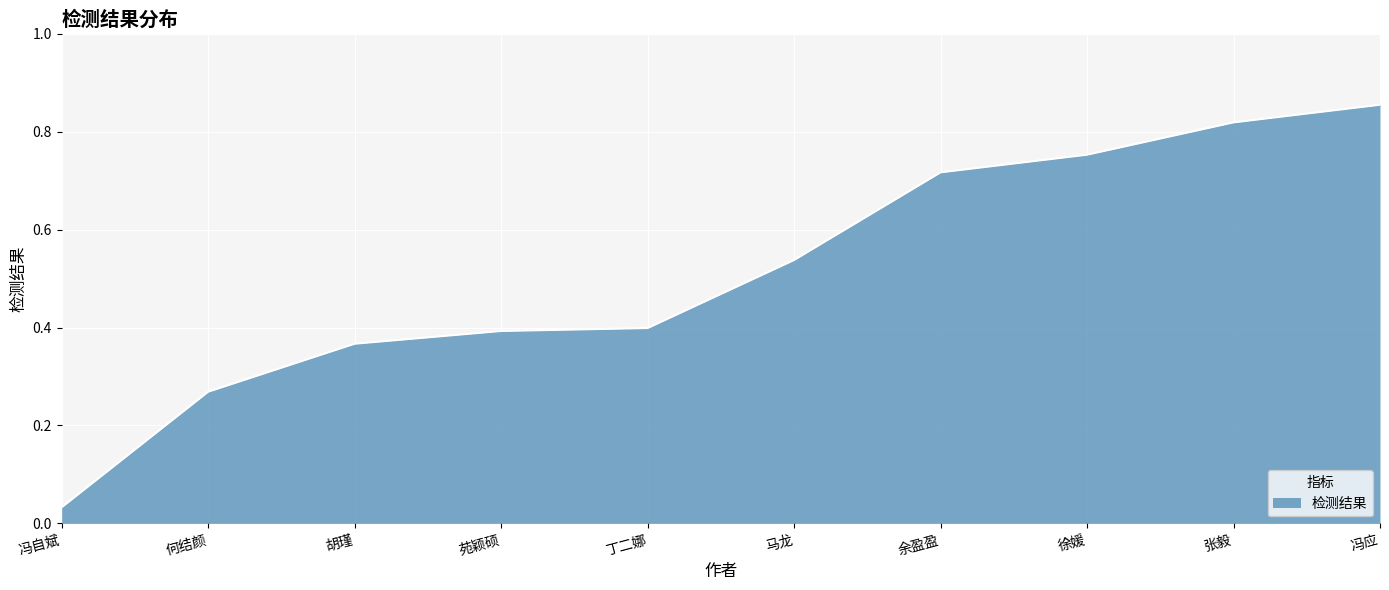

True or false: there are more than 1 points higher than both neighbors.

False